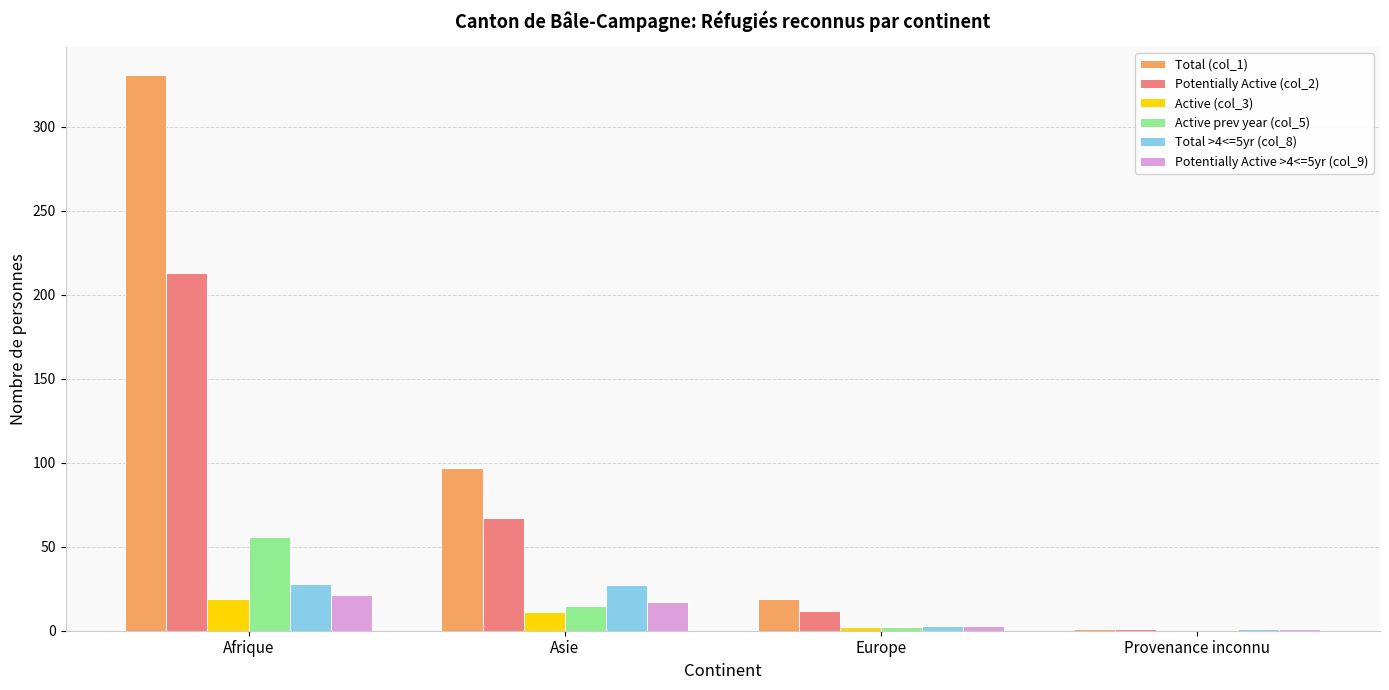

The Potentially Active (col_2) series shows 213 at Afrique. True or false?

True